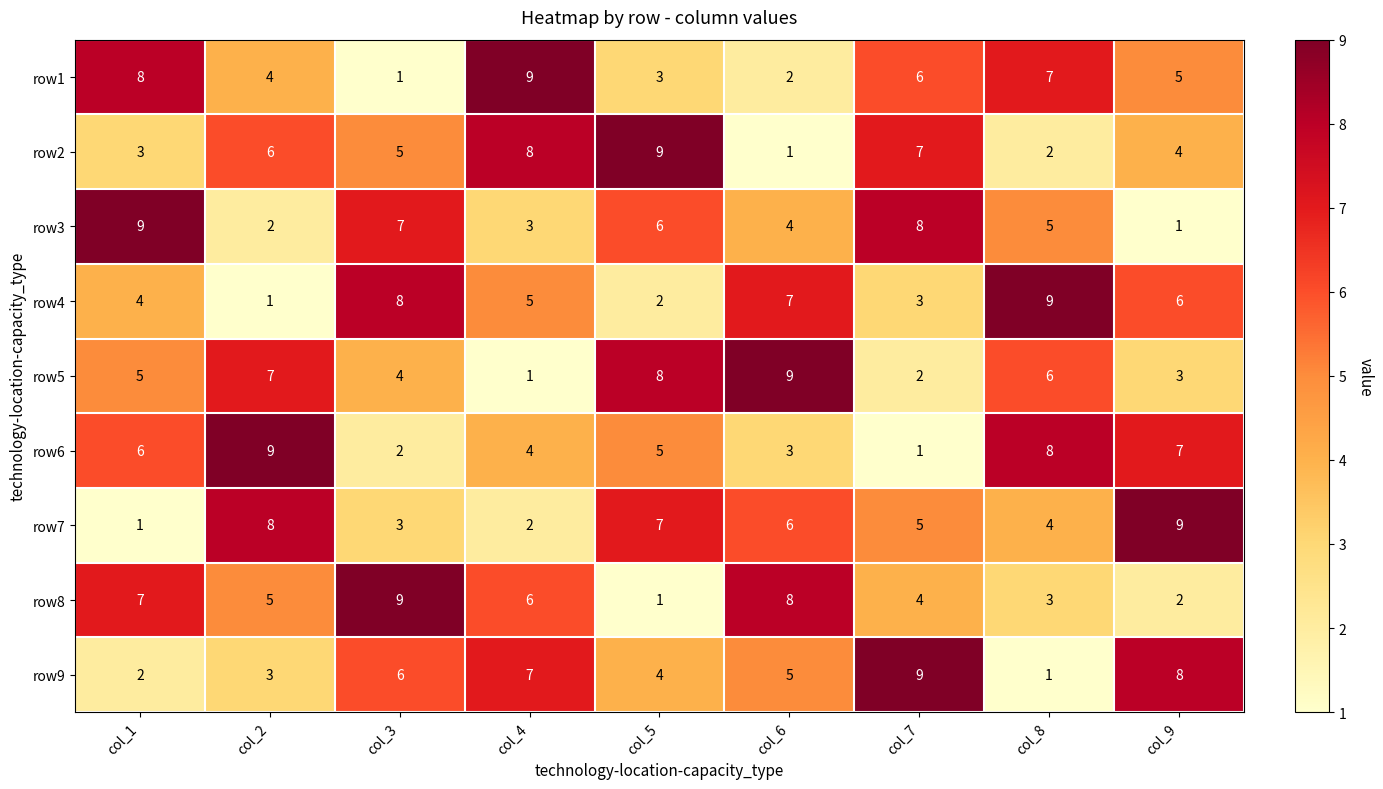

Which series changed the most between col_2 and col_7?

row6